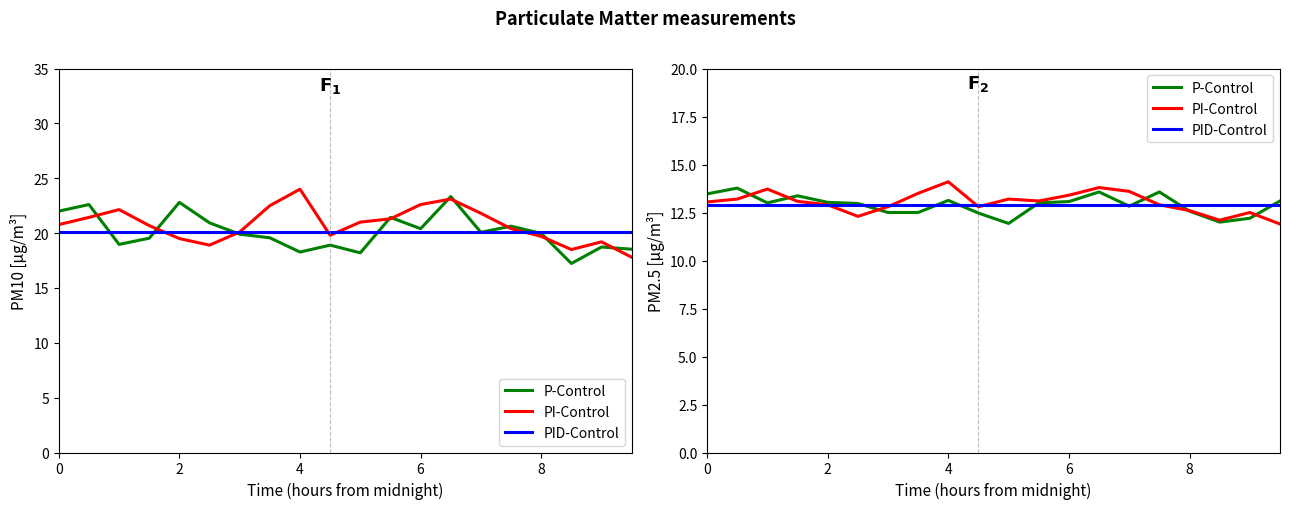

How many distinct data groups are displayed?

6